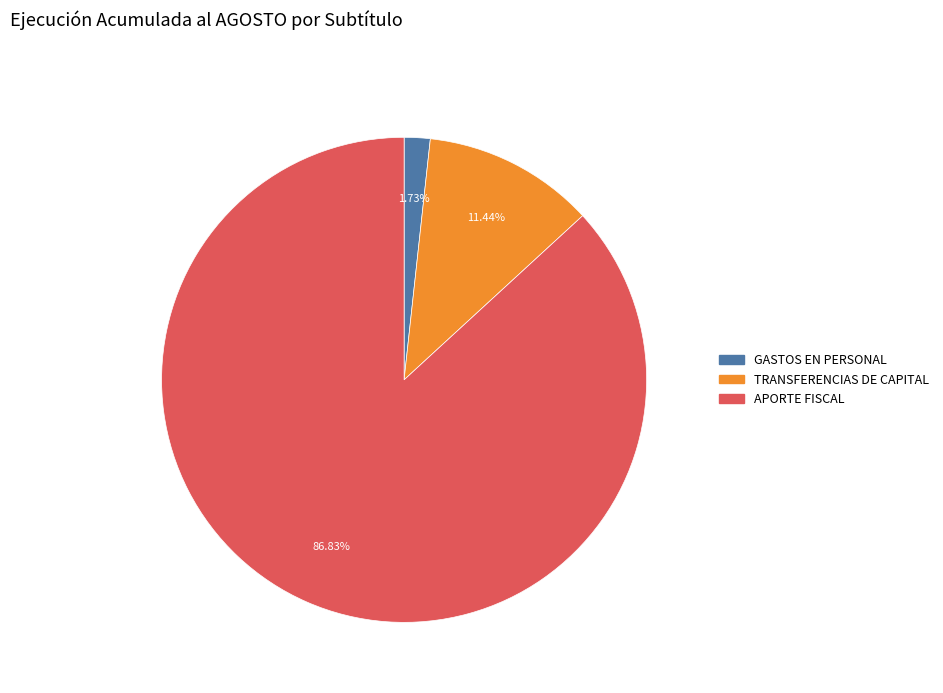

Between GASTOS EN PERSONAL and APORTE FISCAL, which is larger?

APORTE FISCAL